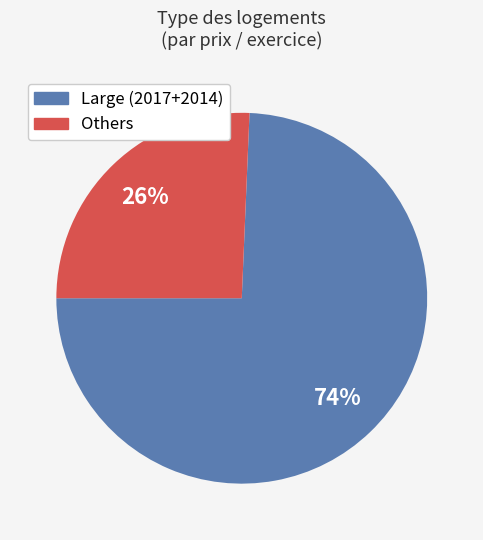

To the nearest percent, what is the average slice percentage?

50%